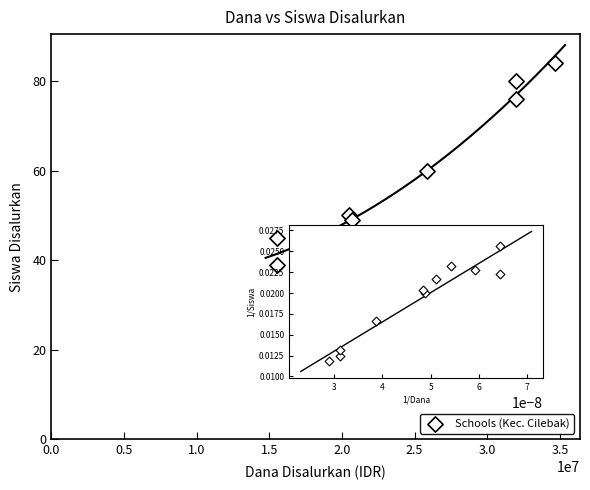

What is the range of X values (max minus min)?

19125000